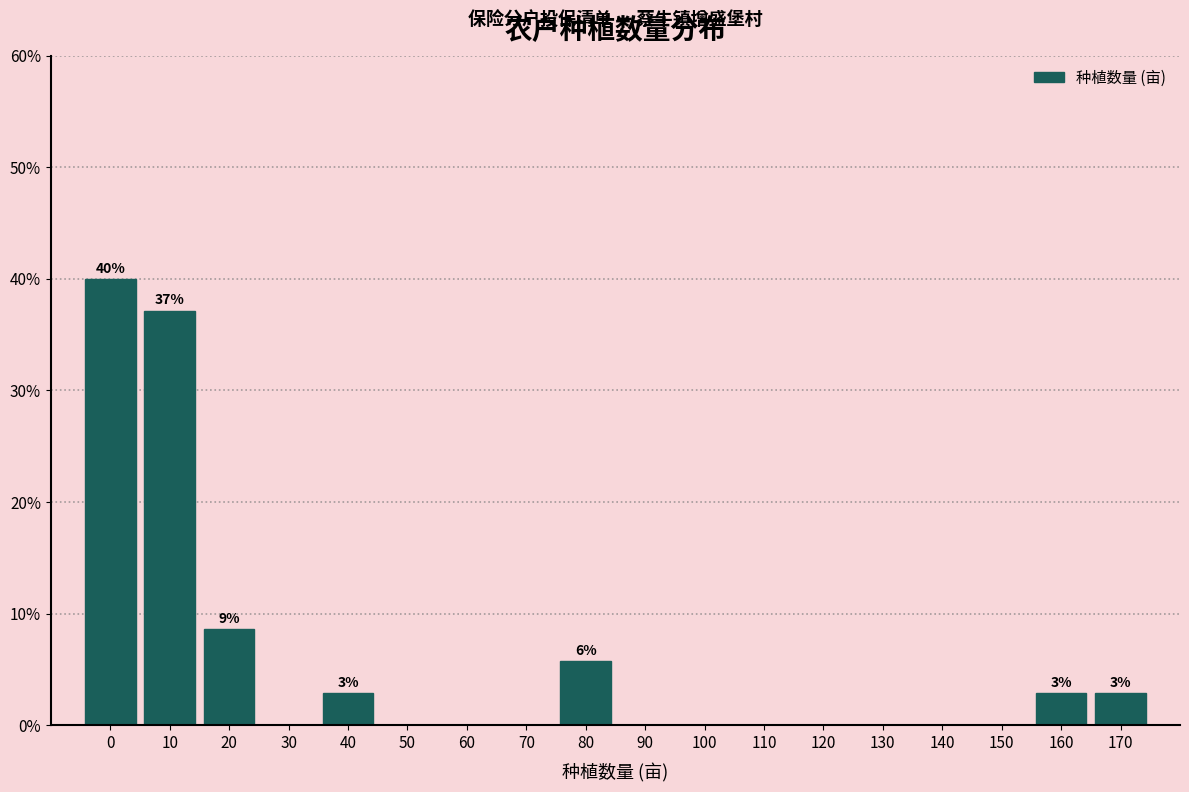

Reading left to right, extract all data points from this chart.

0=40.0	10=37.1	20=8.6	30=0.0	40=2.9	50=0.0	60=0.0	70=0.0	80=5.7	90=0.0	100=0.0	110=0.0	120=0.0	130=0.0	140=0.0	150=0.0	160=2.9	170=2.9